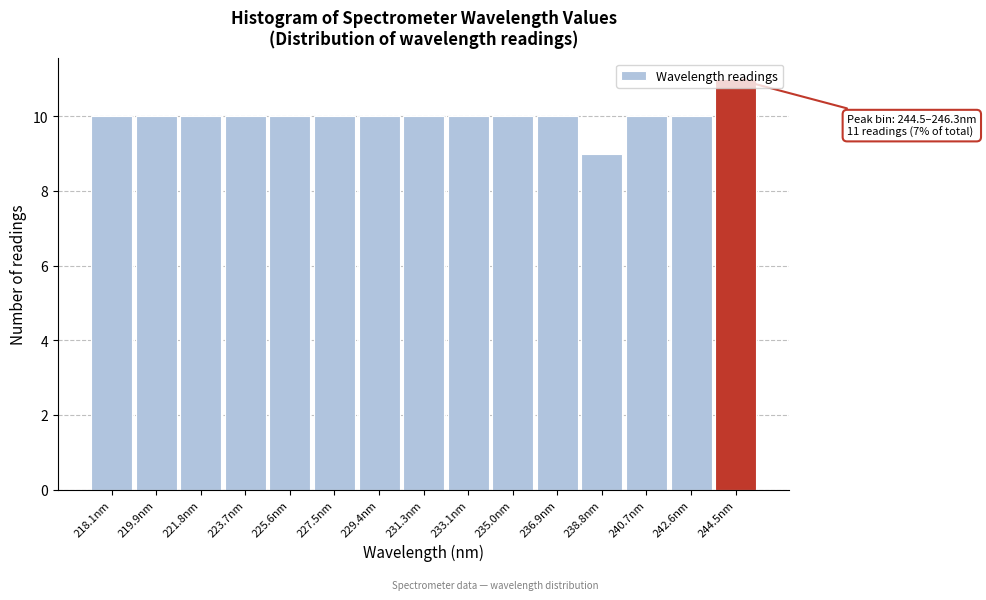

What value does the data have at 240.7nm?

10